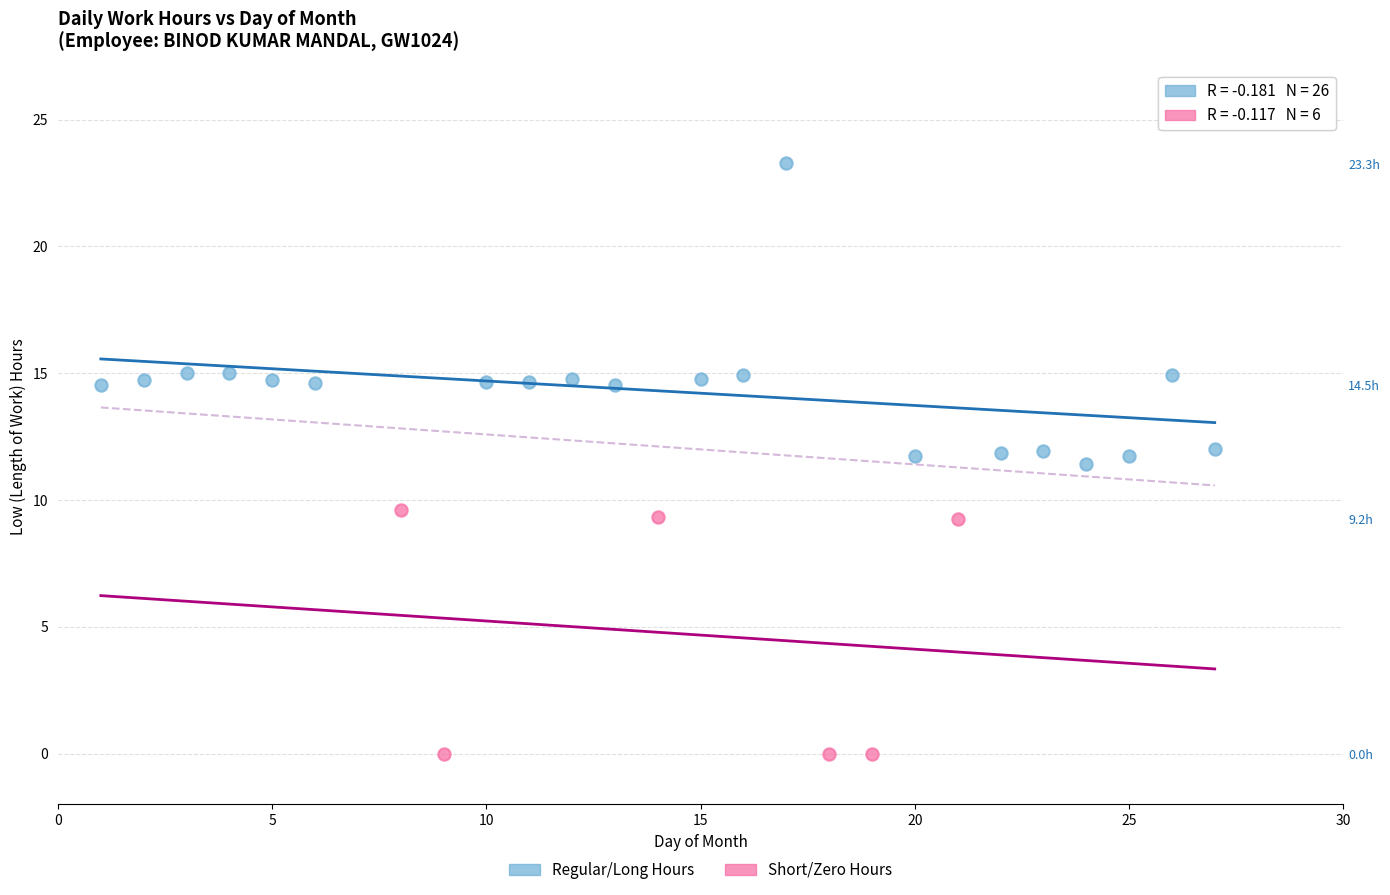

Which series has the largest Y range (max minus min)?

Regular/Long Hours